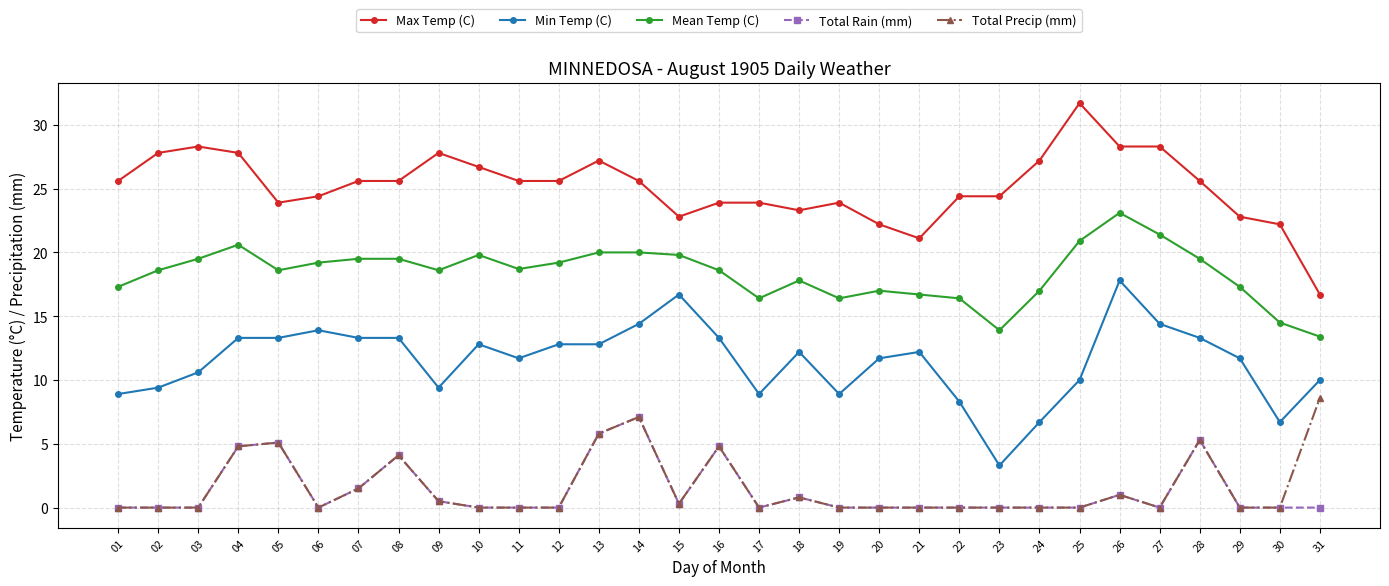

True or false: Max Temp (C) and Mean Temp (C) intersect in this chart.

False